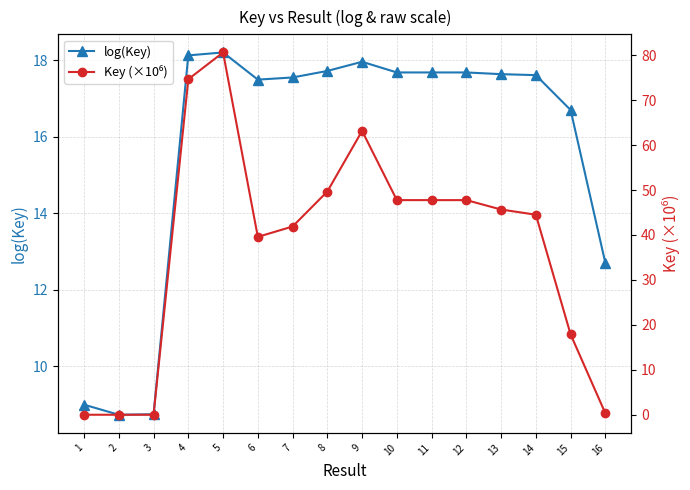

What is the difference between the maximum and minimum values in the Key (×10⁶) series?

80.6